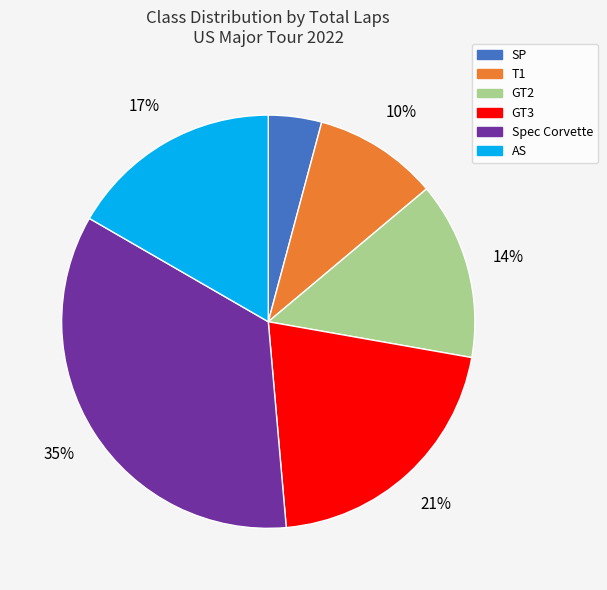

Is there any slice that represents more than half of the pie?

No